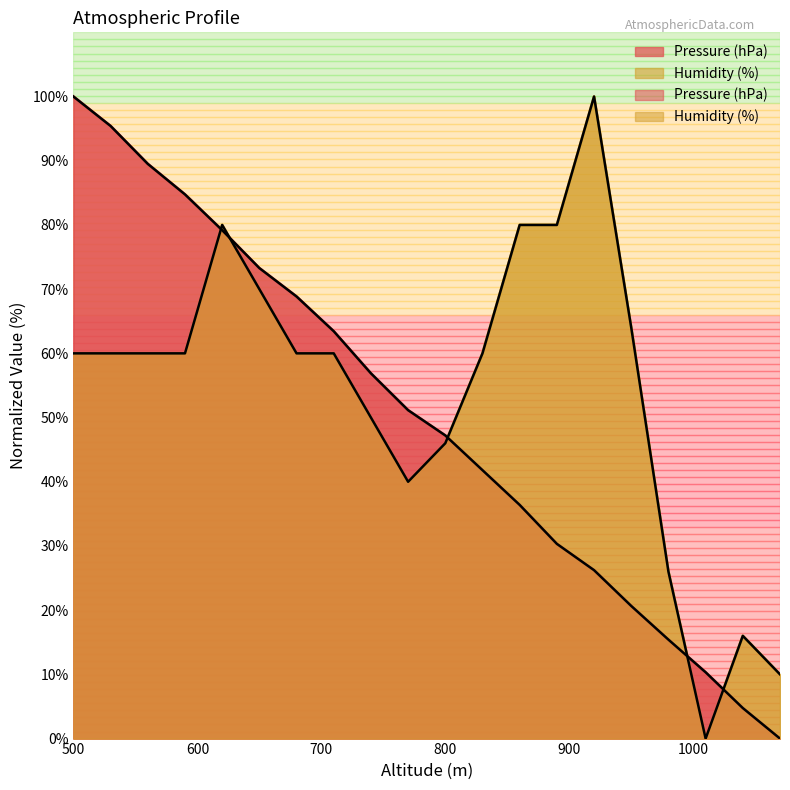

Between 620 and 650, which series saw the biggest shift?

Humidity (%)